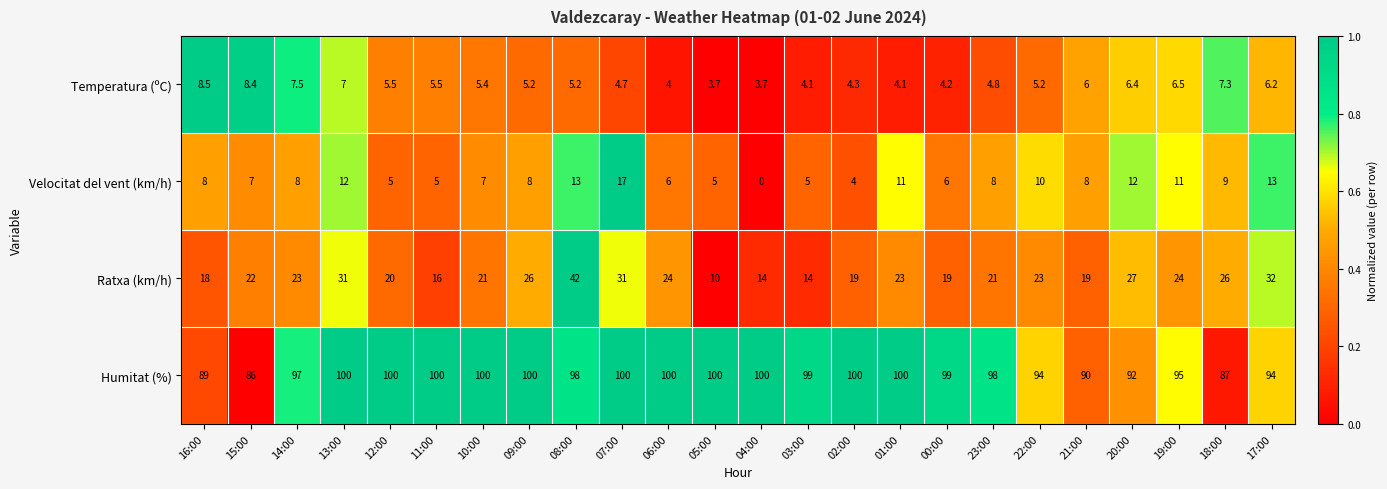

What is the average value of the Humitat (%) series?

96.6